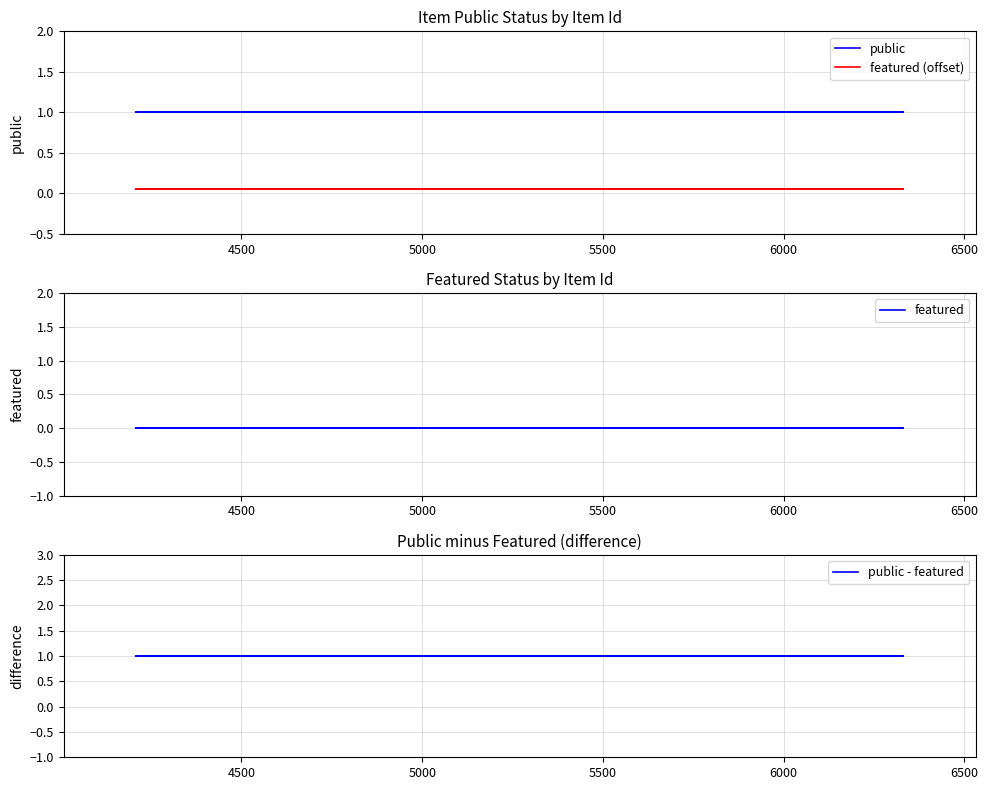

How many data points does each series have?

12